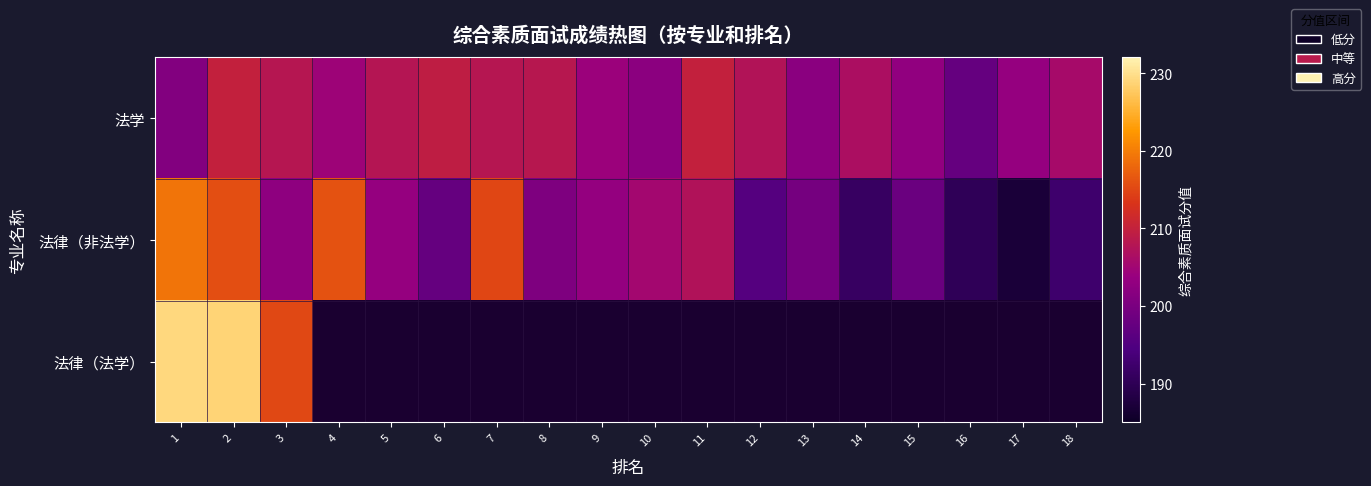

What is the greatest value displayed?

229.2